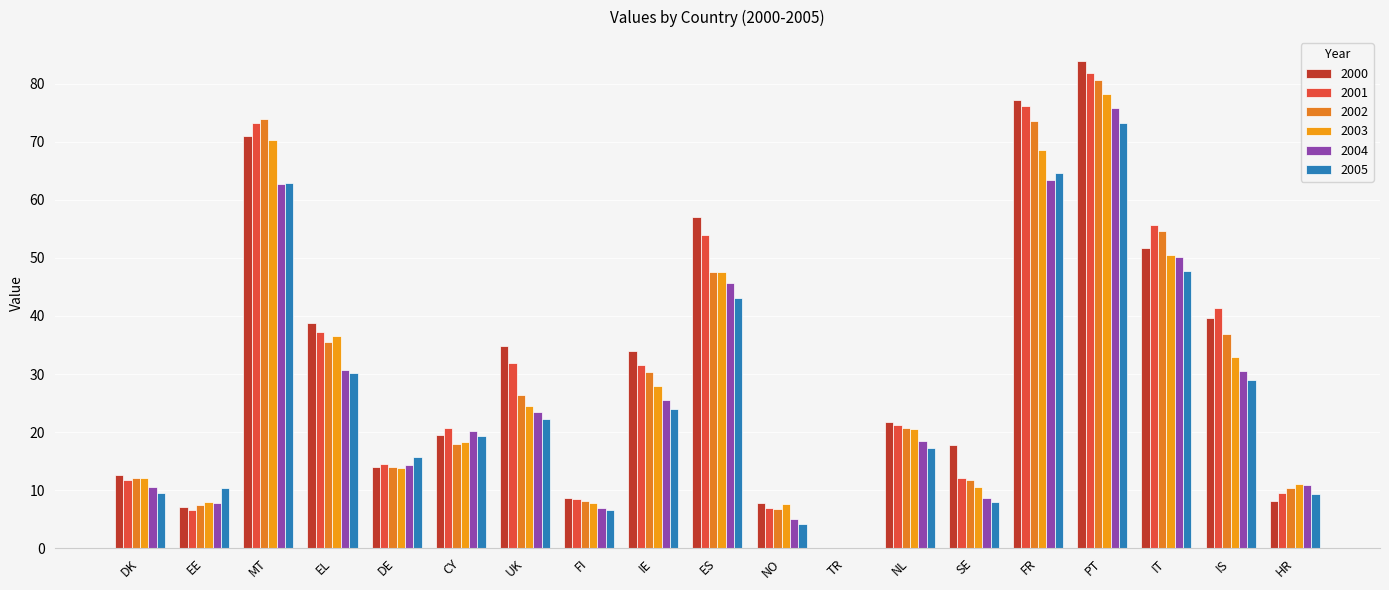

What is the value of the 2000 bar at the 5th from the left?

14.0